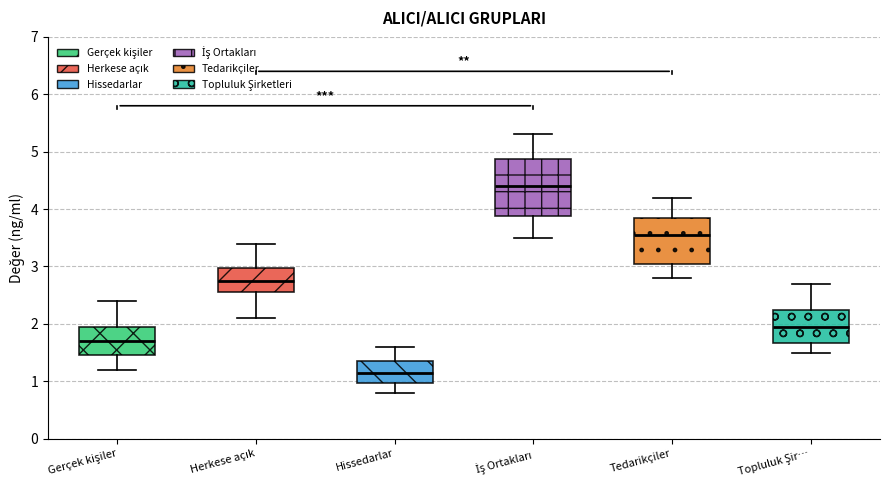

Where is the upper edge of the box for İş Ortakları on the y-axis? The values are not printed on the chart, so give them approximately, as read against the axis.

4.9